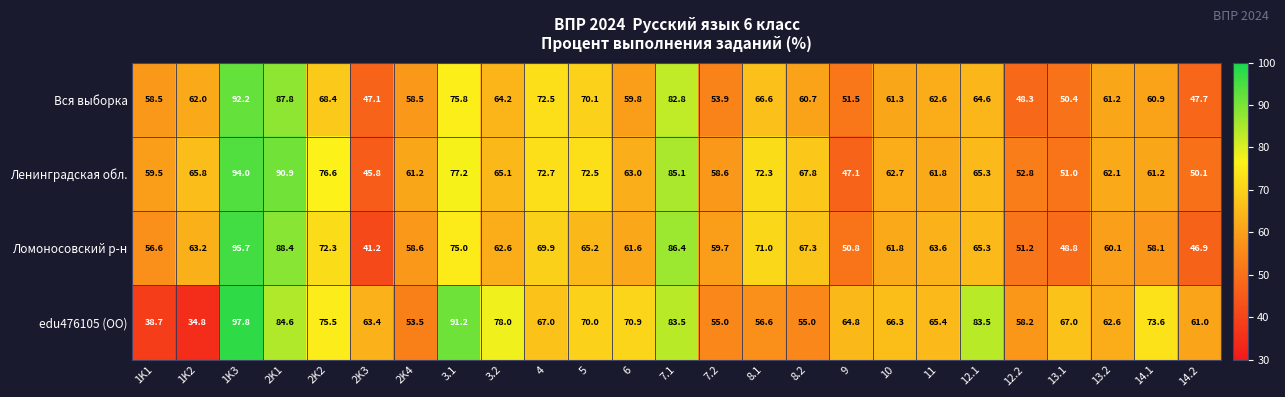

Which series has the largest range (max minus min)?

edu476105 (ОО)